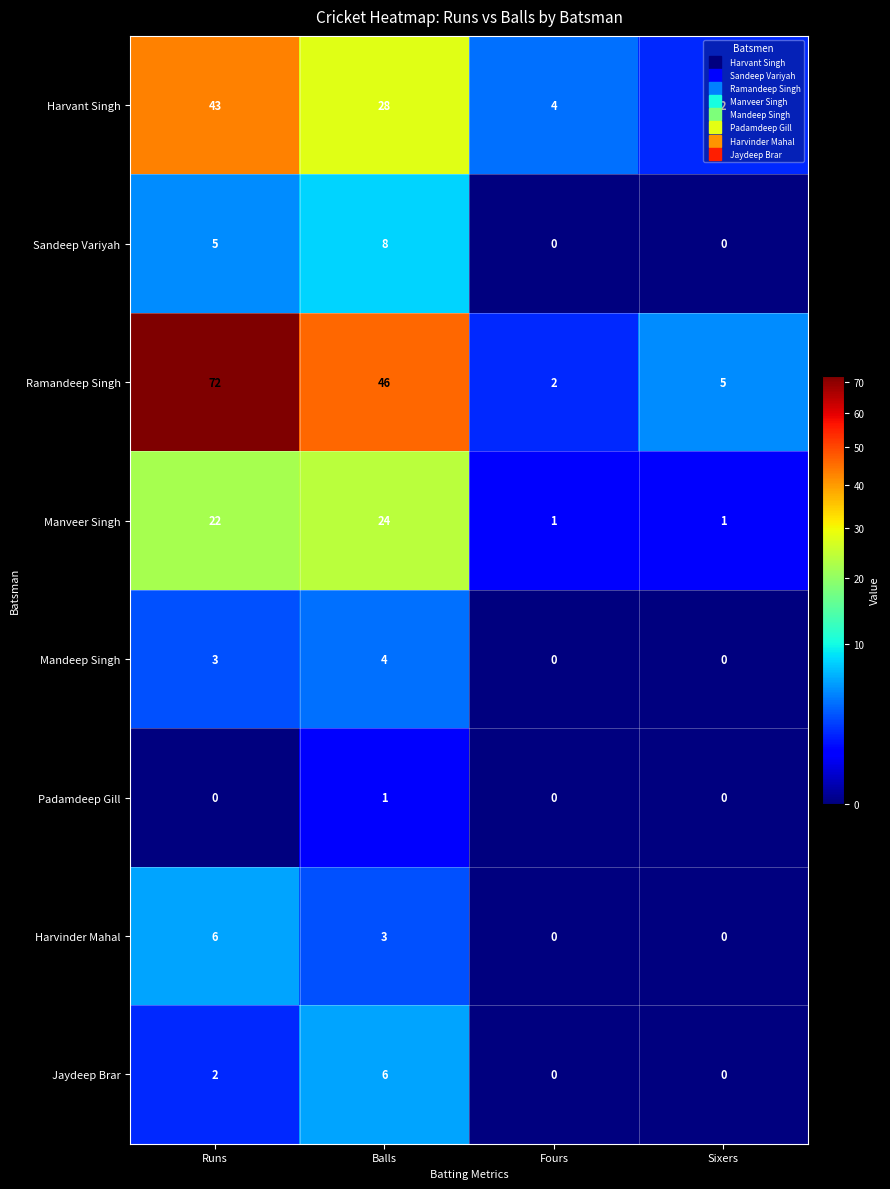

Read the Sandeep Variyah value at Runs.

5